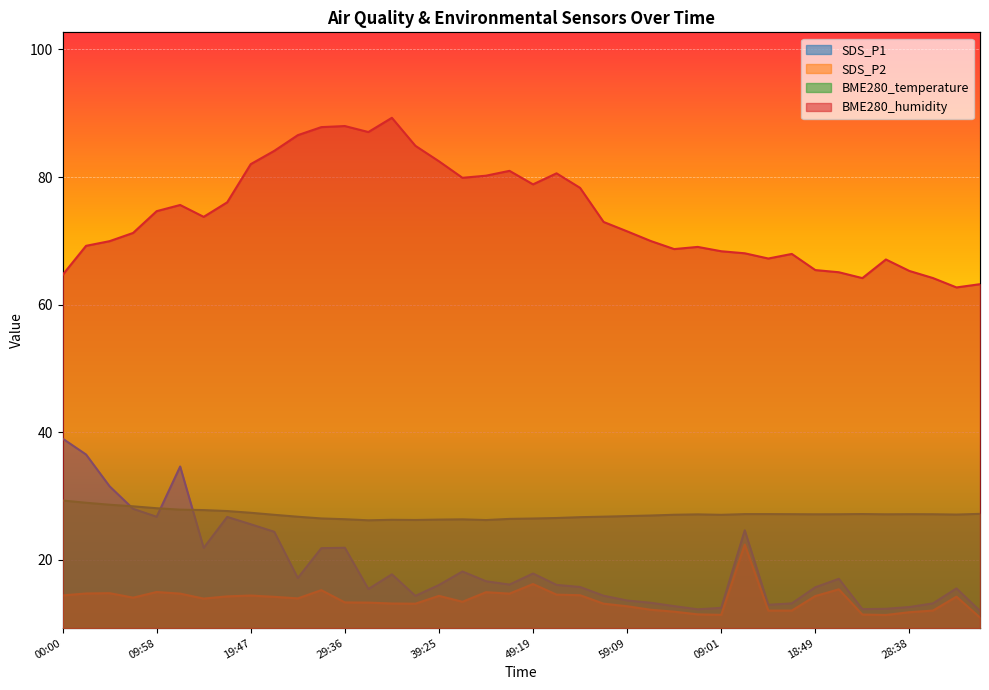

What is the difference between the maximum and second lowest values in the SDS_P2 series?

11.0